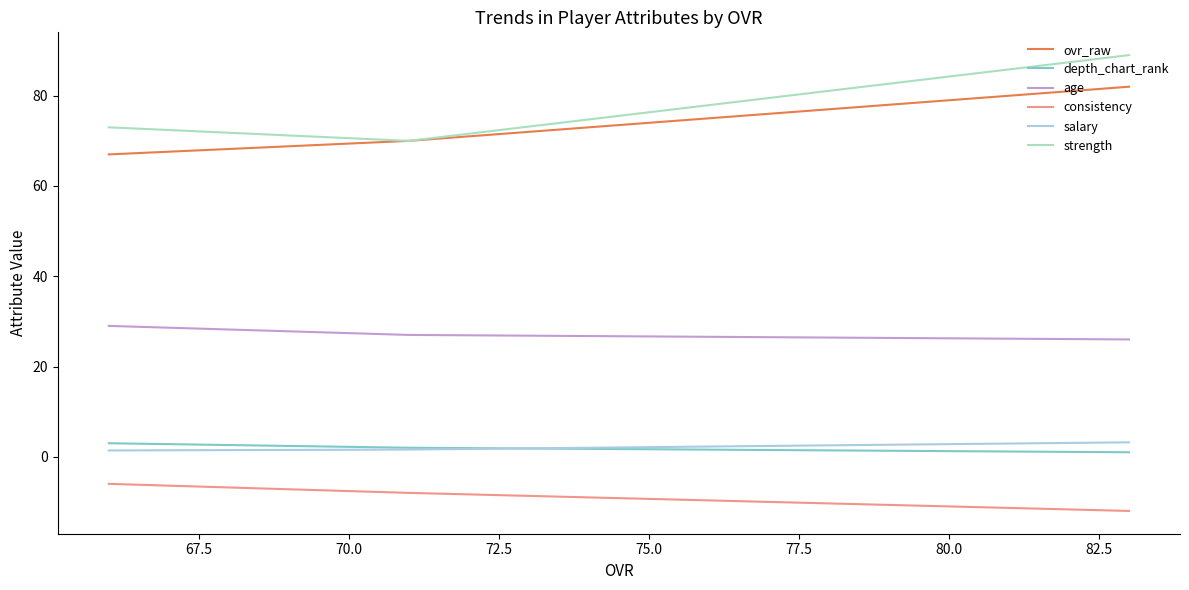

Which series changed the most between 67.5 and 70.0?

ovr_raw